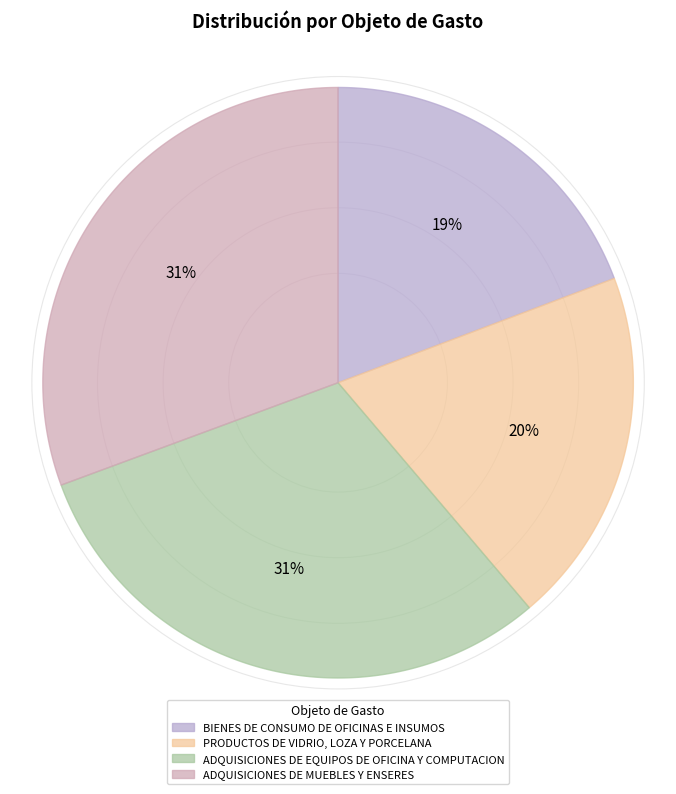

Is the sum of ADQUISICIONES DE EQUIPOS DE OFICINA Y COMPUTACION and PRODUCTOS DE VIDRIO, LOZA Y PORCELANA greater than half?

Yes